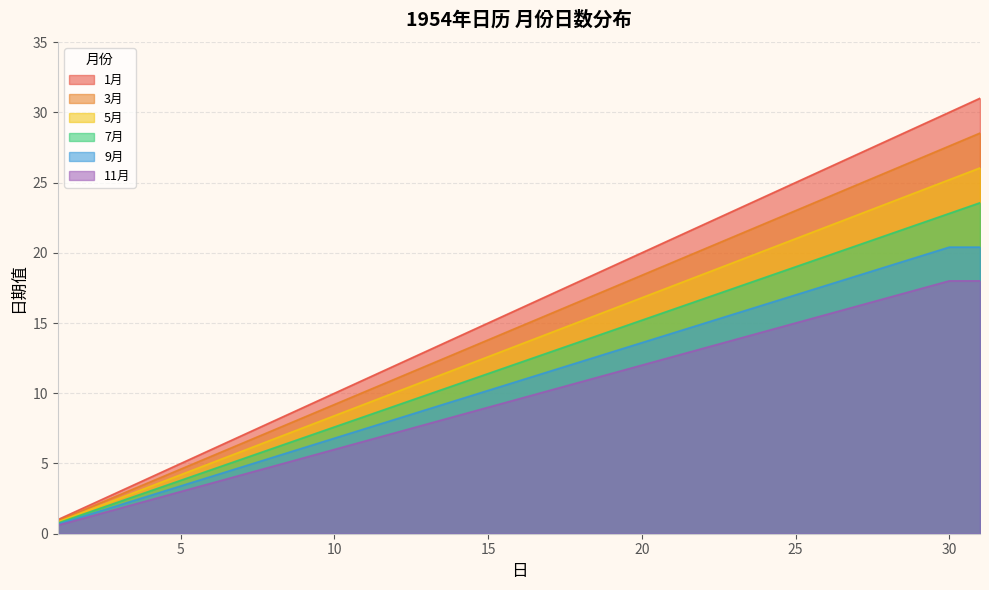

Rank the series at 4 from highest to lowest value.

1月, 3月, 7月, 5月, 11月, 9月